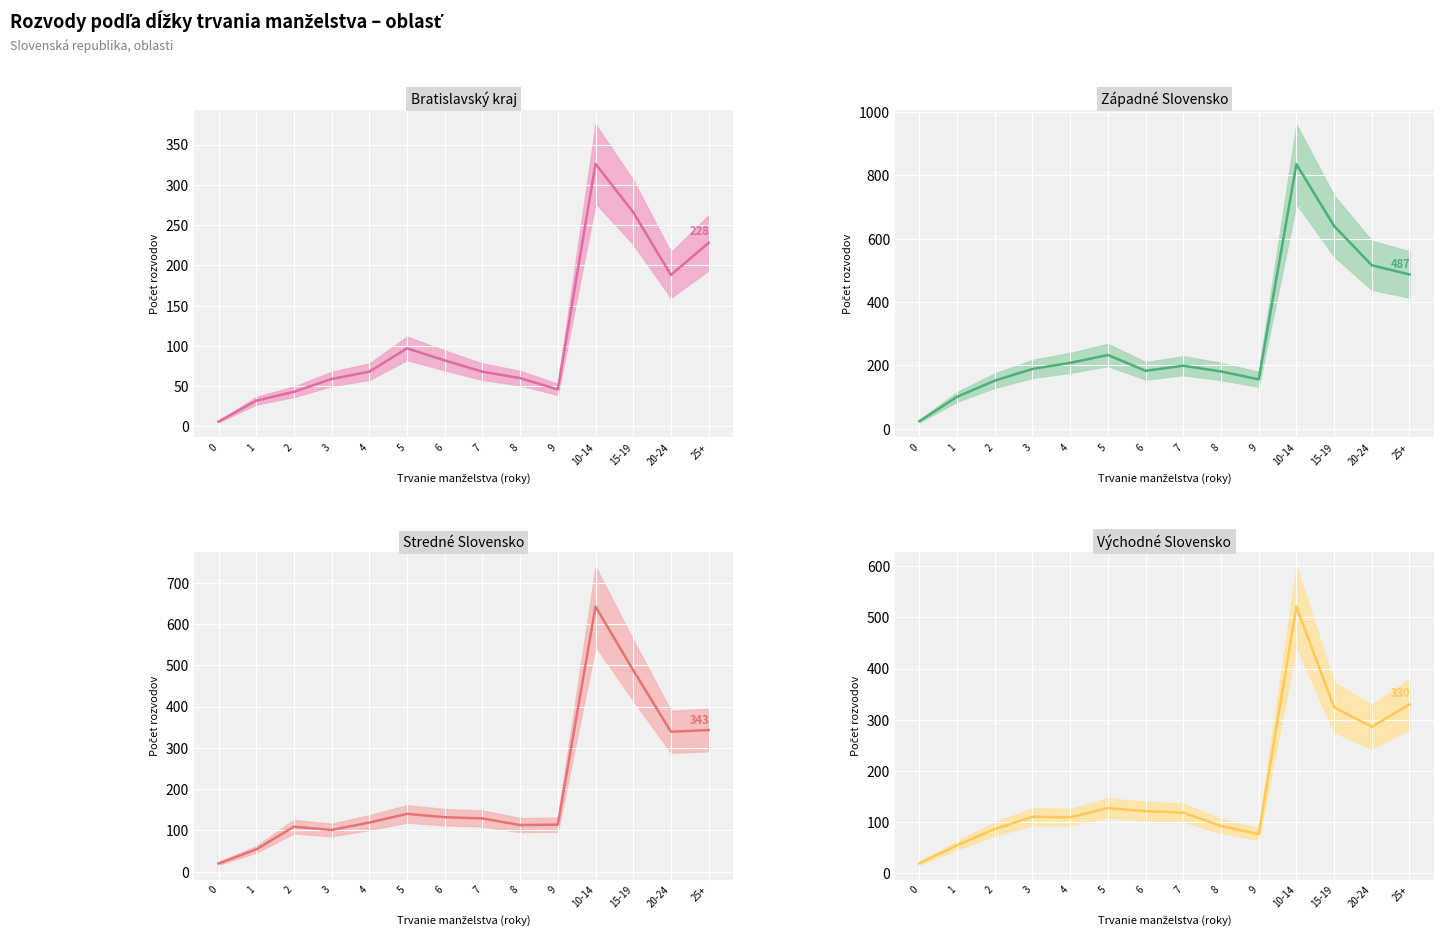

What is the sum of the Východné Slovensko values at 9 and 15-19?

400